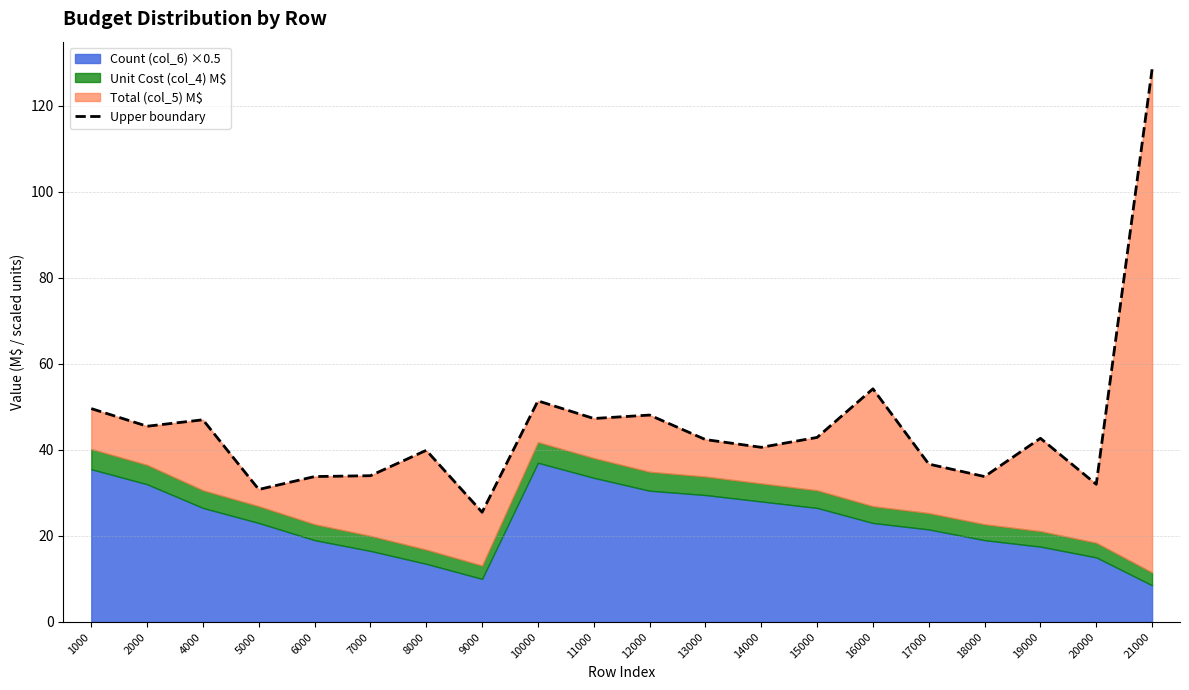

What is the difference between the values at 21000 and 2000?

83.0